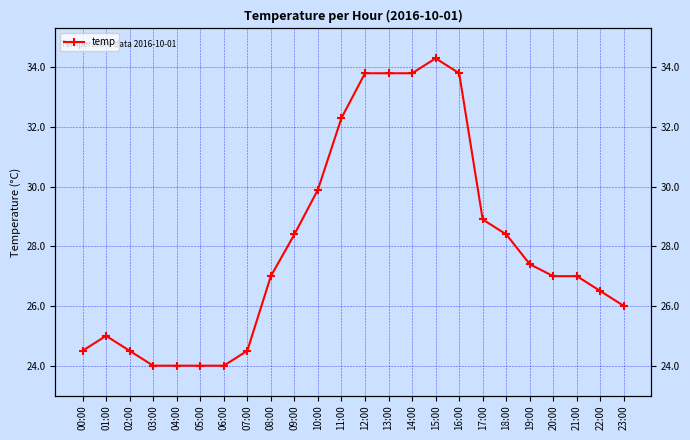

Rank the categories by value from highest to lowest.

15:00, 12:00, 13:00, 14:00, 16:00, 11:00, 10:00, 17:00, 09:00, 18:00, 19:00, 08:00, 20:00, 21:00, 22:00, 23:00, 01:00, 00:00, 02:00, 07:00, 03:00, 04:00, 05:00, 06:00